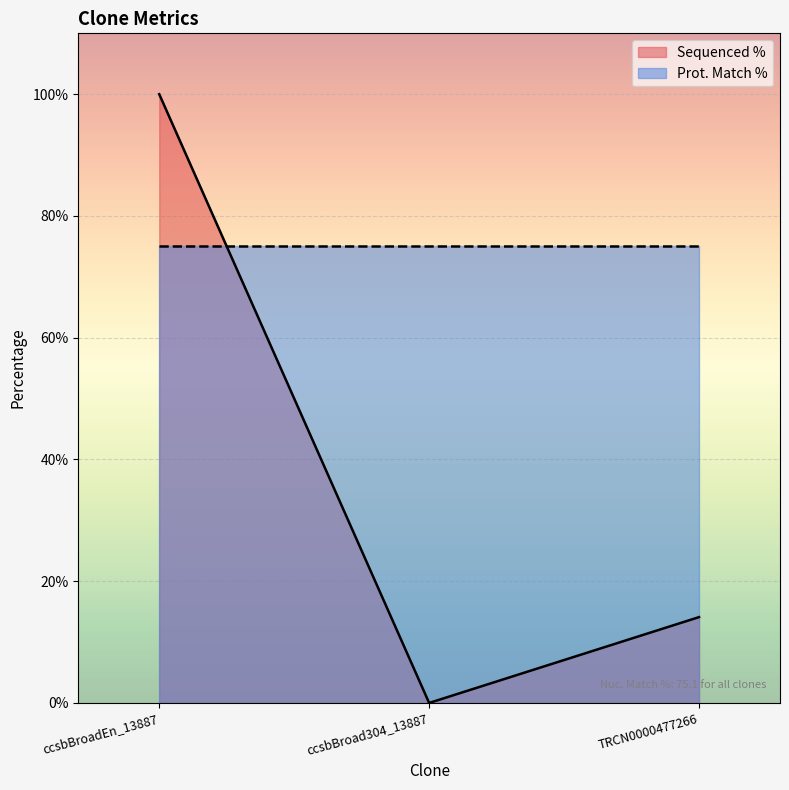

What is the label of the 2nd point from the left?

ccsbBroad304_13887